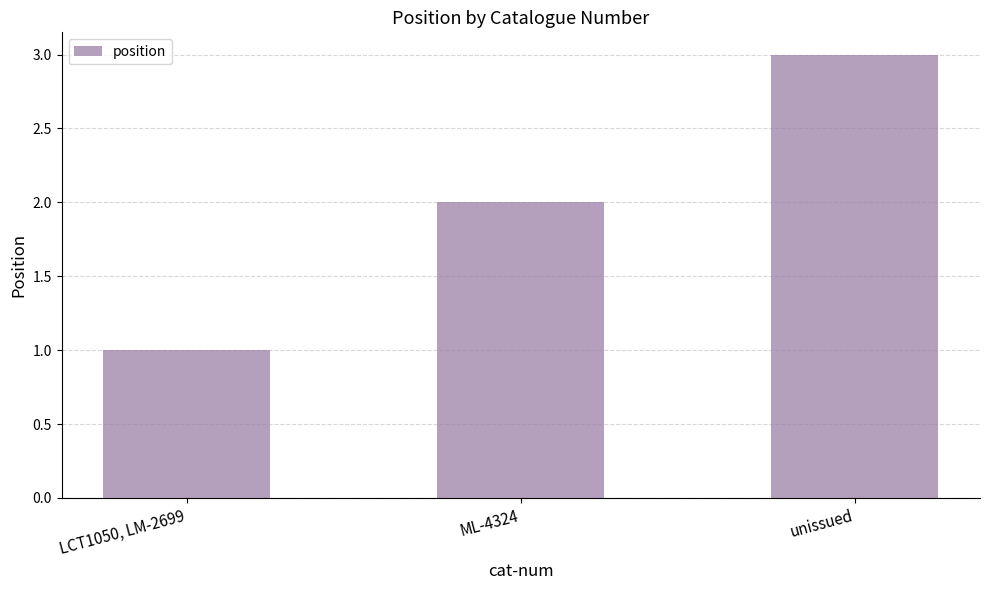

Which has a higher value, LCT1050, LM-2699 or ML-4324?

ML-4324